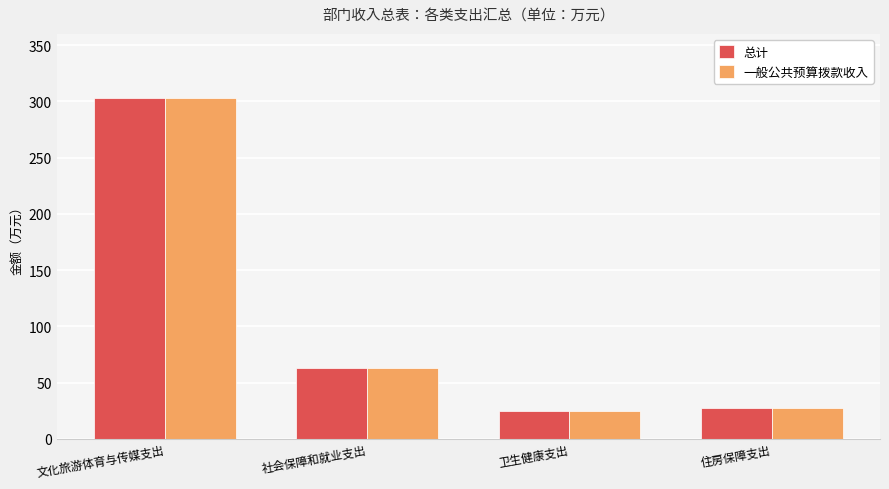

What is the value of the 总计 bar at the 3rd from the left?

25.0